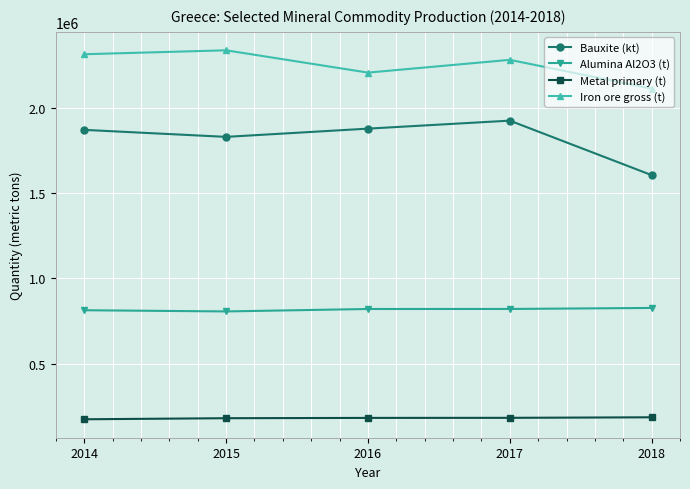

Is this an area chart (filled region under the line)?

No